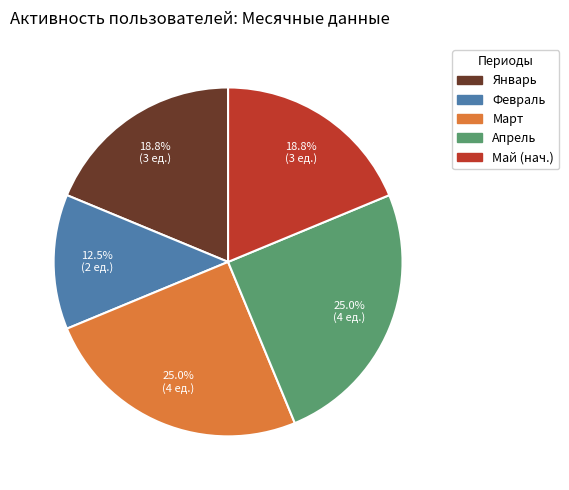

Is there any slice that represents more than half of the pie?

No